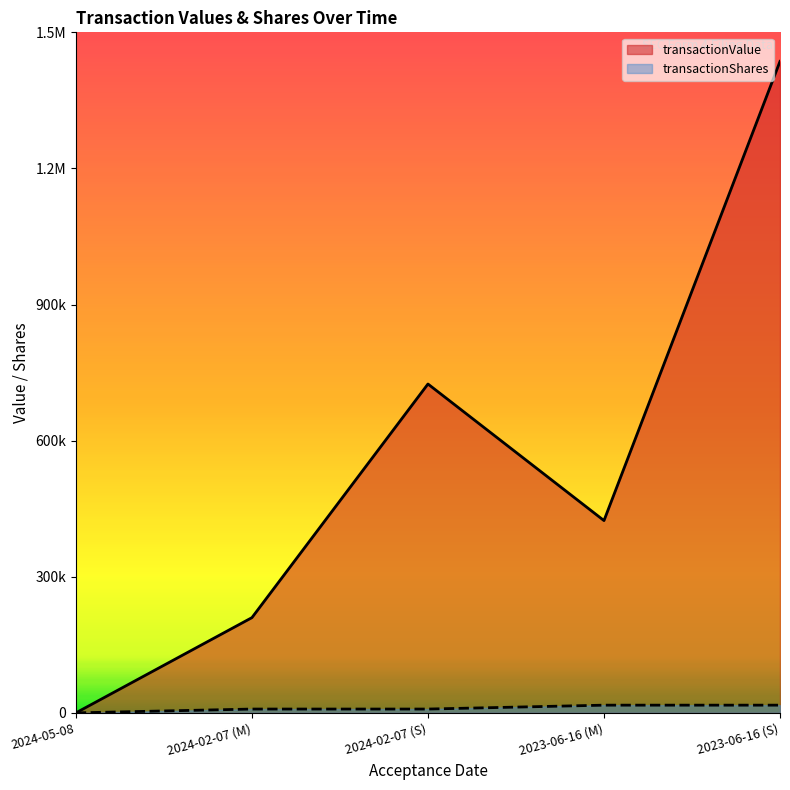

How many categories are shown in the chart?

5